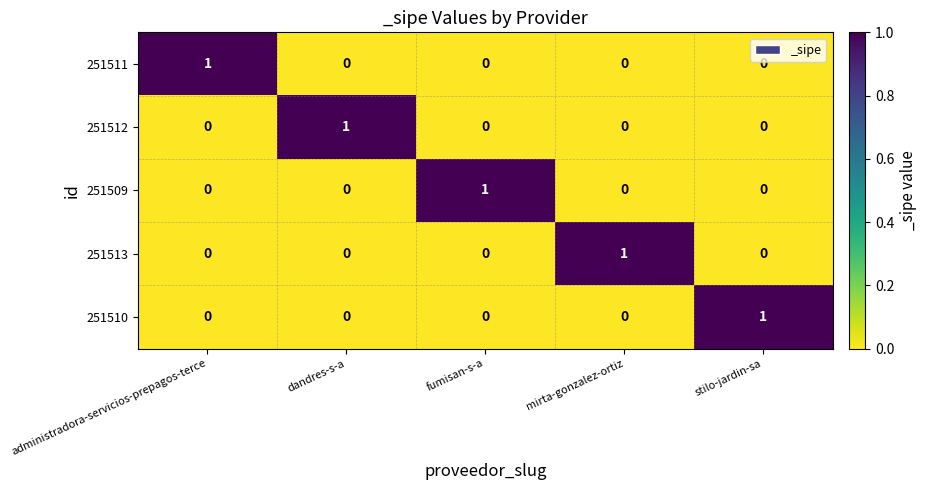

At which label does 251511 reach its peak?

administradora-servicios-prepagos-terce